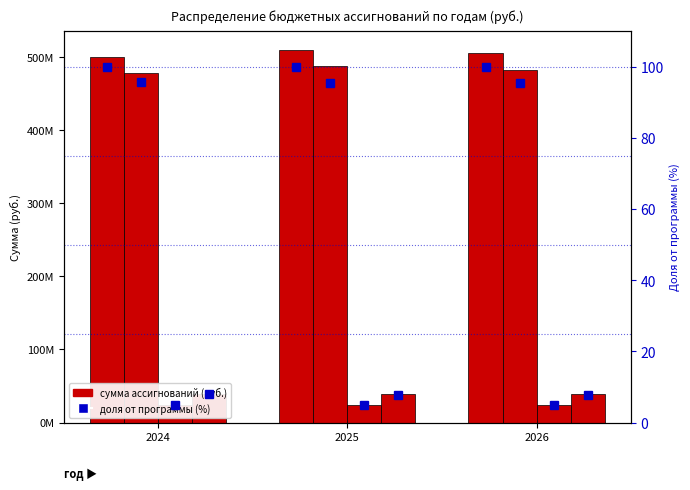

At how many categories does at least one series exceed 484638320?

3